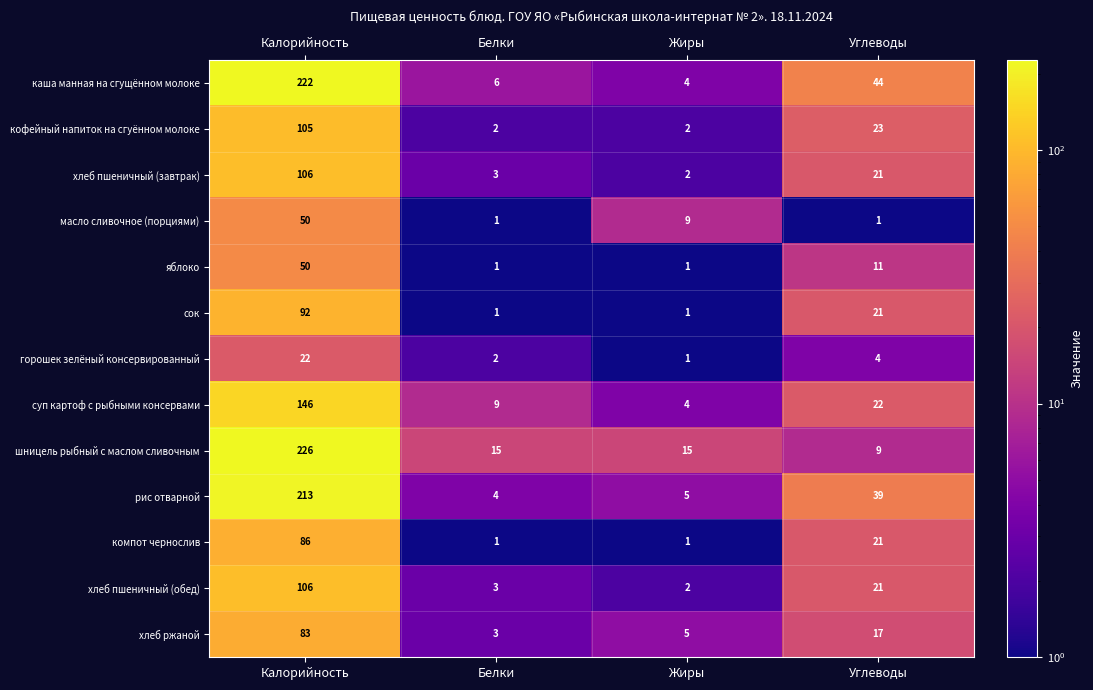

What is the sum of the рис отварной values at Белки and Калорийность?

217